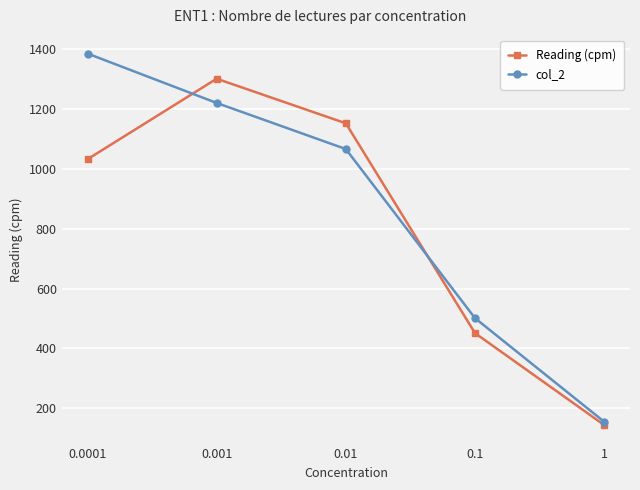

Reading left to right, extract all data points from this chart.

Reading (cpm): 0.0001=1032	0.001=1301	0.01=1152	0.1=451	1=144
col_2: 0.0001=1385	0.001=1220	0.01=1066	0.1=501	1=155